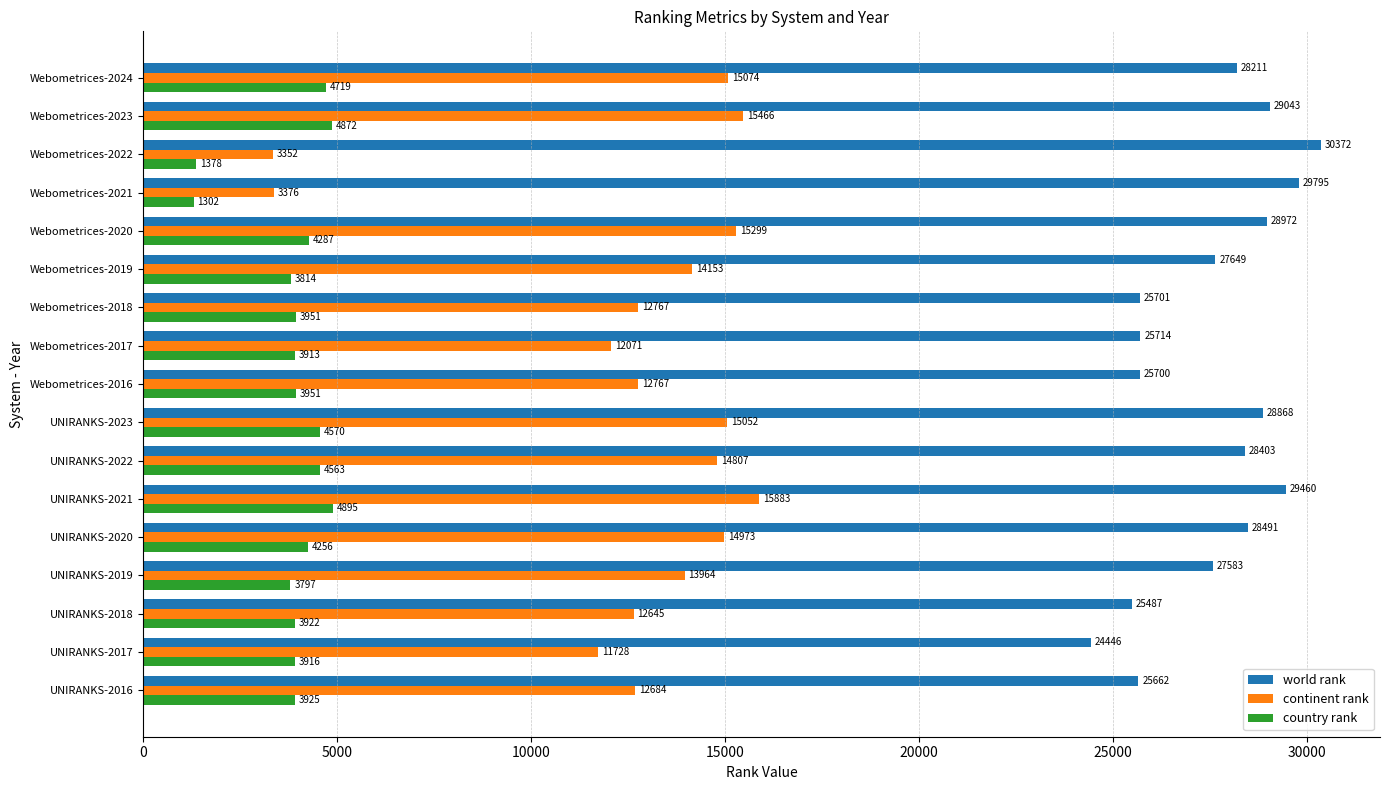

At which label is country rank closest to 3098?

UNIRANKS-2019